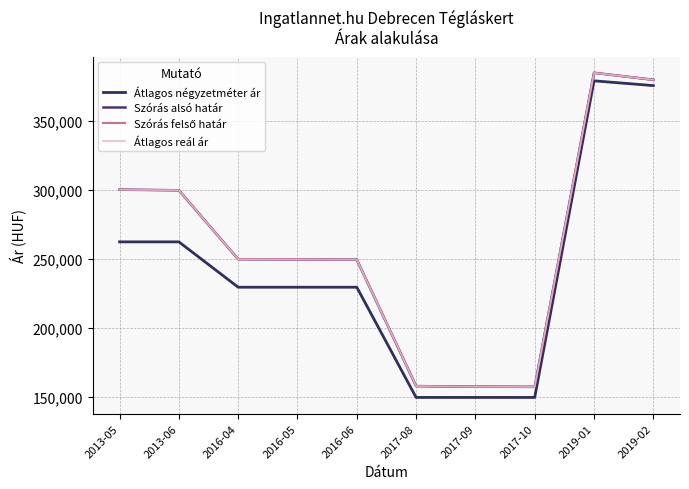

What is the difference between the second highest and minimum values in the Átlagos négyzetméter ár series?

226220